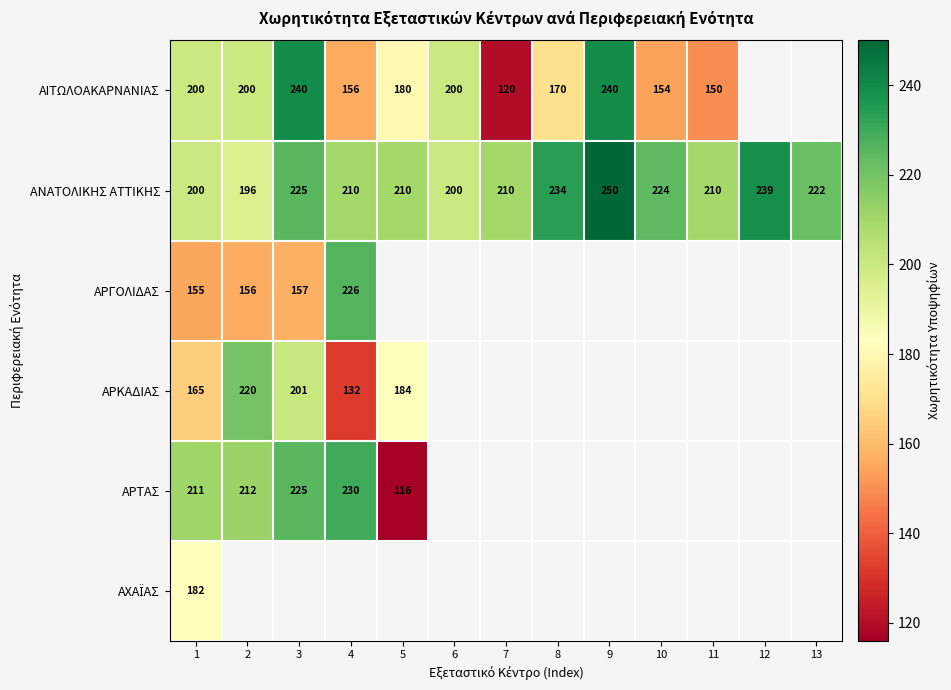

Which label corresponds to the smallest value in the chart?

5